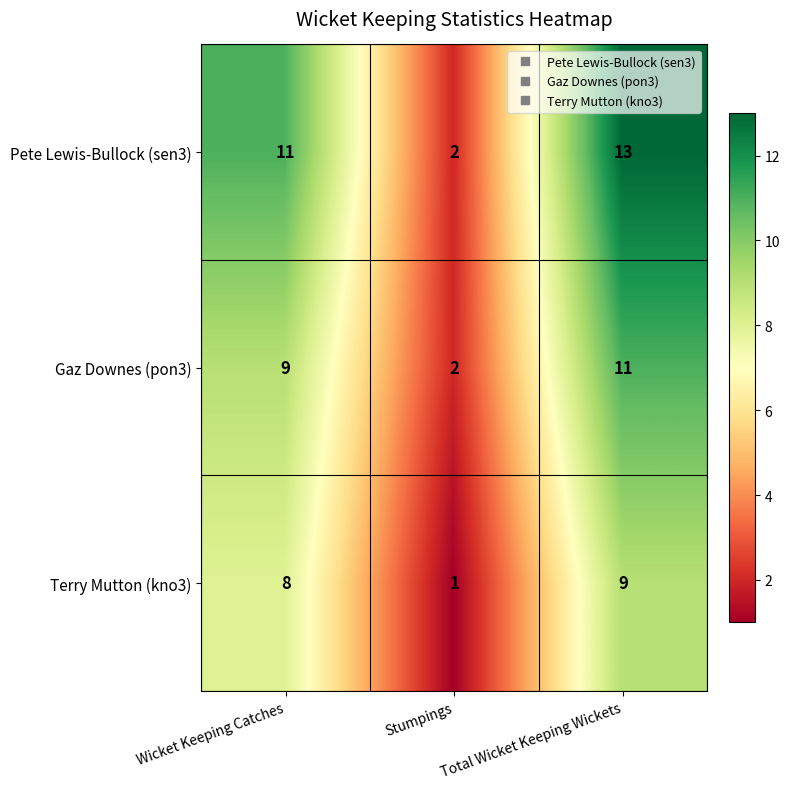

What is the spread (max minus min) of values at Total Wicket Keeping Wickets?

4